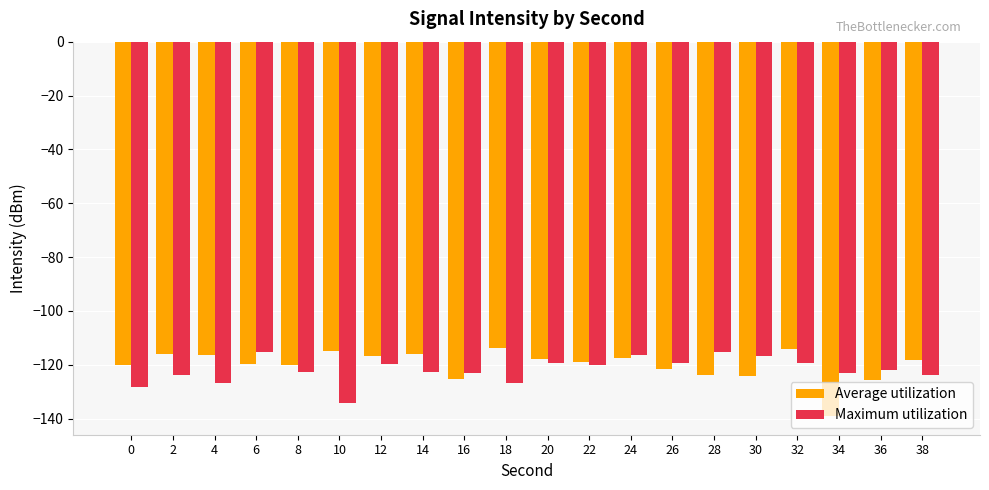

Is the value of Maximum utilization at 2 greater than the value of Average utilization at 6?

No